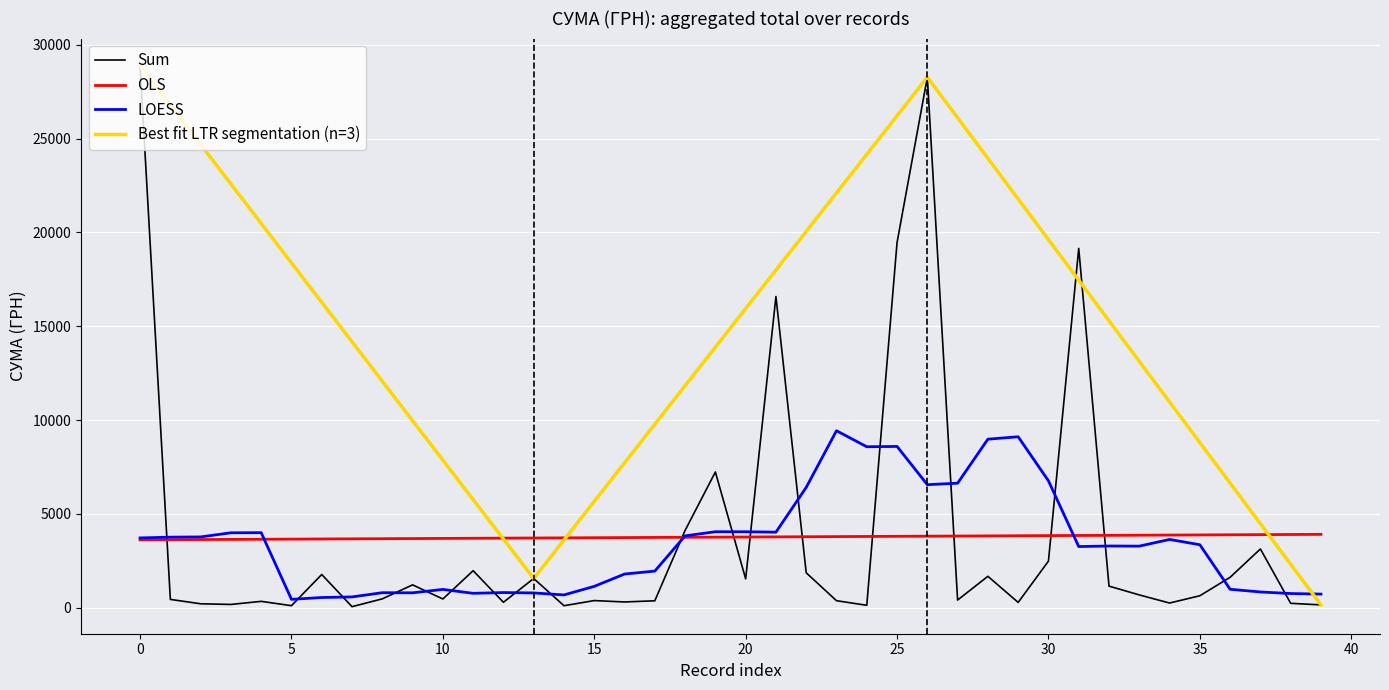

After their last crossing, which series has the higher values: OLS or Sum?

OLS